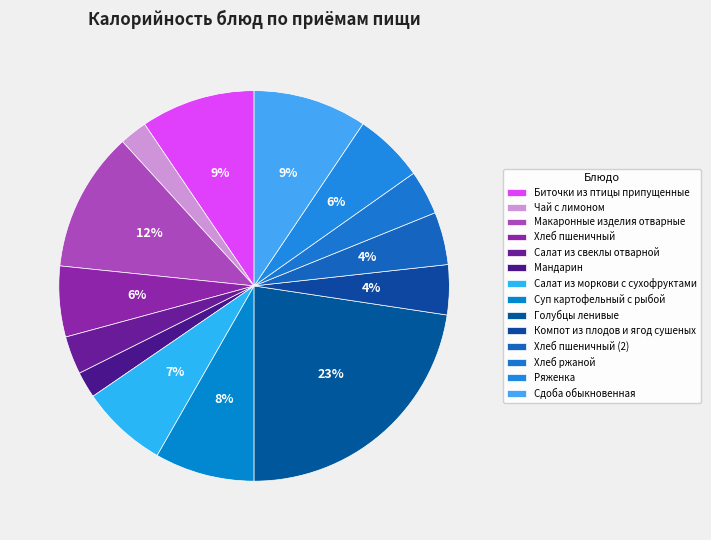

Rank the categories by value from lowest to highest.

Мандарин, Чай с лимоном, Салат из свеклы отварной, Хлеб ржаной, Компот из плодов и ягод сушеных, Хлеб пшеничный (2), Ряженка, Хлеб пшеничный, Салат из моркови с сухофруктами, Суп картофельный с рыбой, Сдоба обыкновенная, Биточки из птицы припущенные, Макаронные изделия отварные, Голубцы ленивые